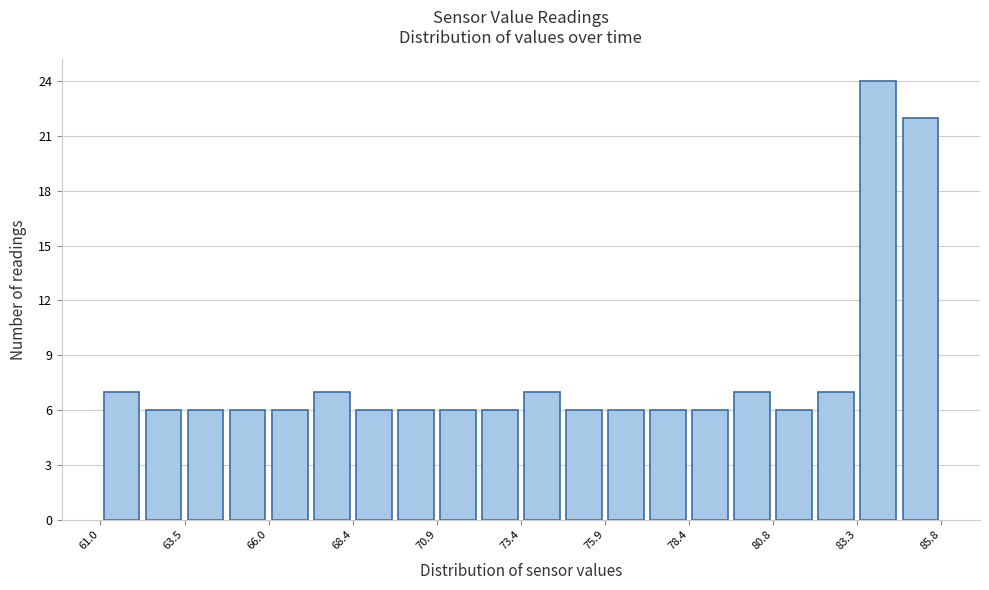

Around what value on the x-axis is the tallest bar? Give the approximate position of its centre, as read against the axis.

84.0